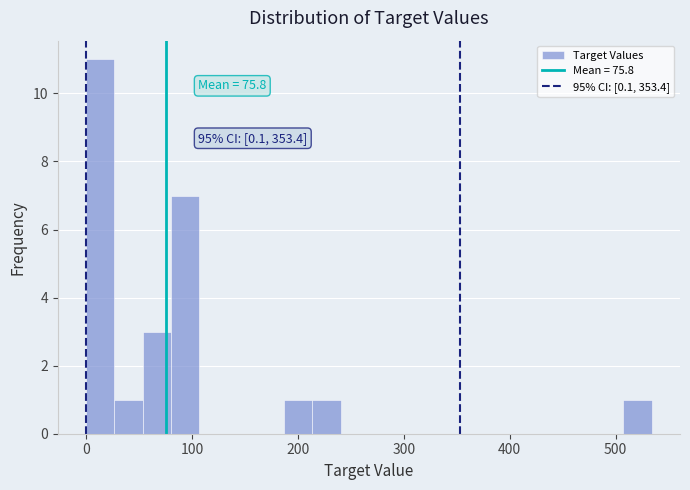

Read against the x-axis, roughly where is the centre of the tallest bar?

10